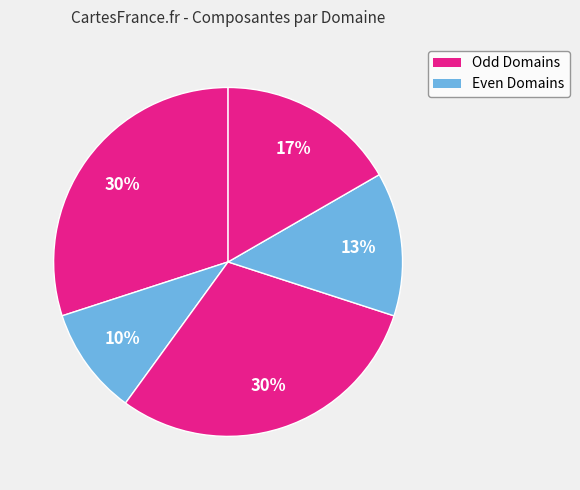

How many segments does this pie chart have?

5